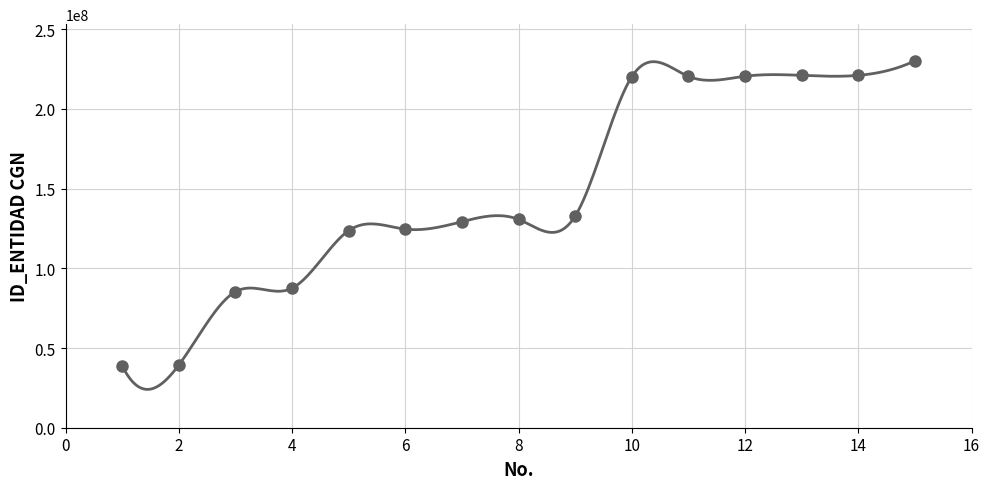

Reading right to left, extract all data points from this chart.

230123068	221025999	221015999	220468999	220425999	220125999	132719000	130666000	129227000	124585000	123613000	87500000	85300000	39291000	38873000